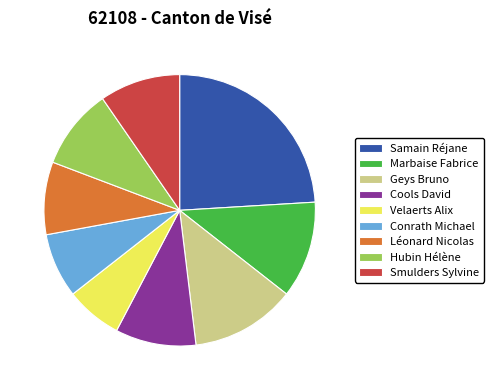

Approximately how many times larger is the value at Marbaise Fabrice compared to Geys Bruno?

0.9